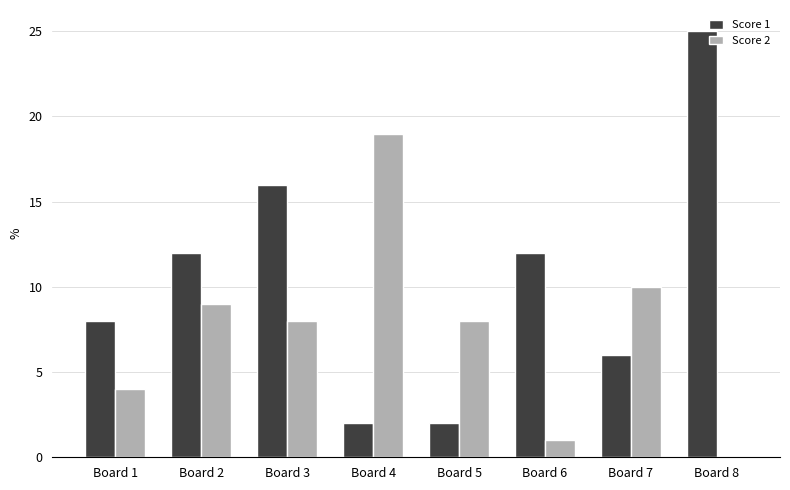

Which series has the largest total across all categories?

Score 1